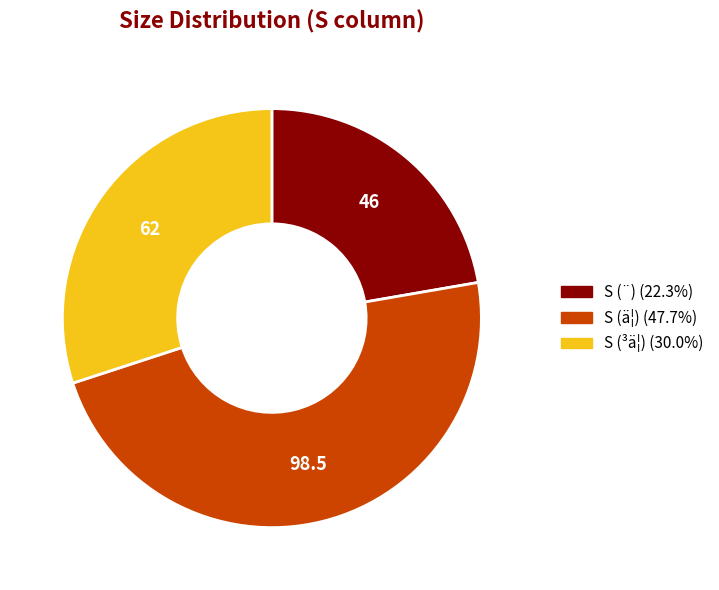

Is there any slice that represents more than half of the pie?

No